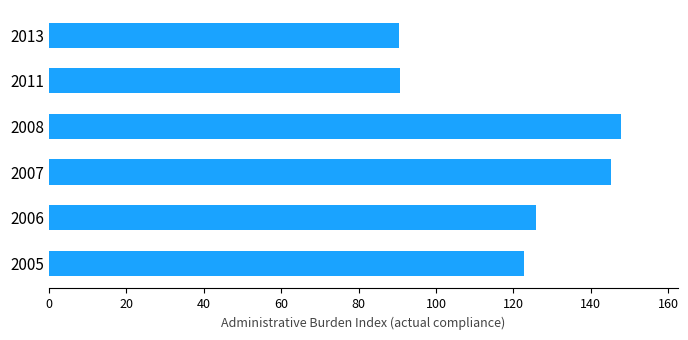

How many bars are there in total?

6